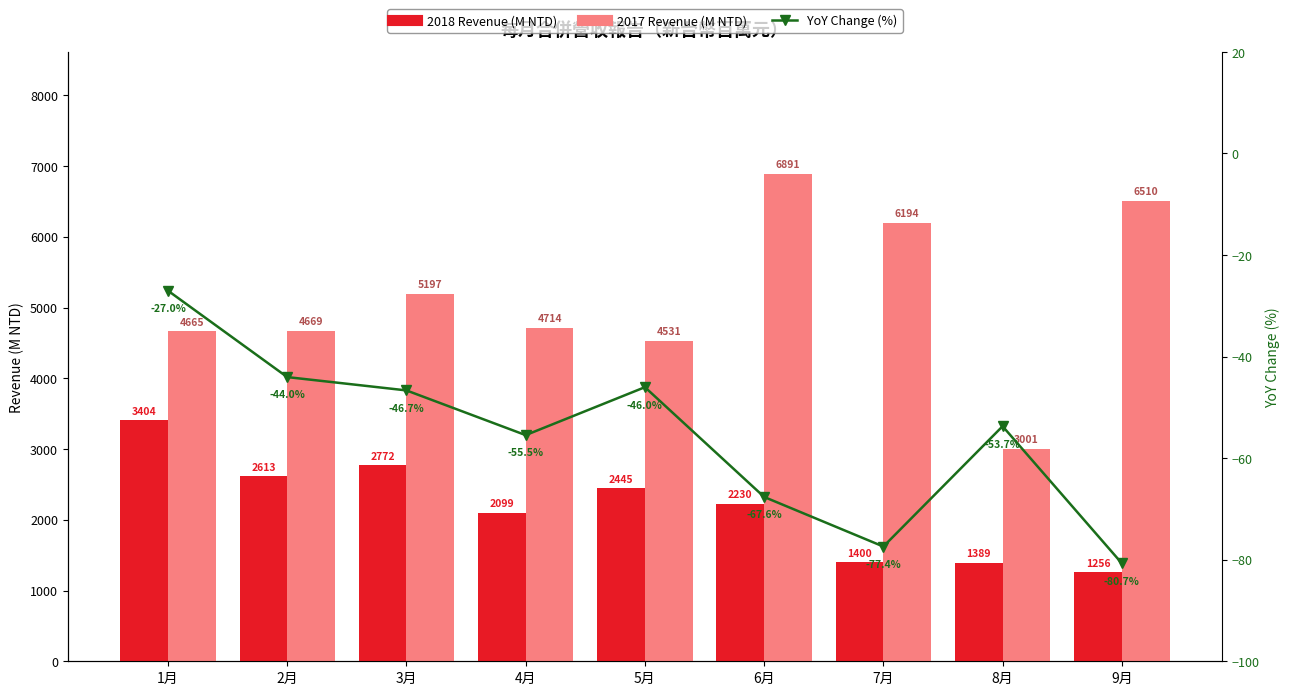

What is the difference between the maximum and minimum values in the YoY Change (%) series?

53.7